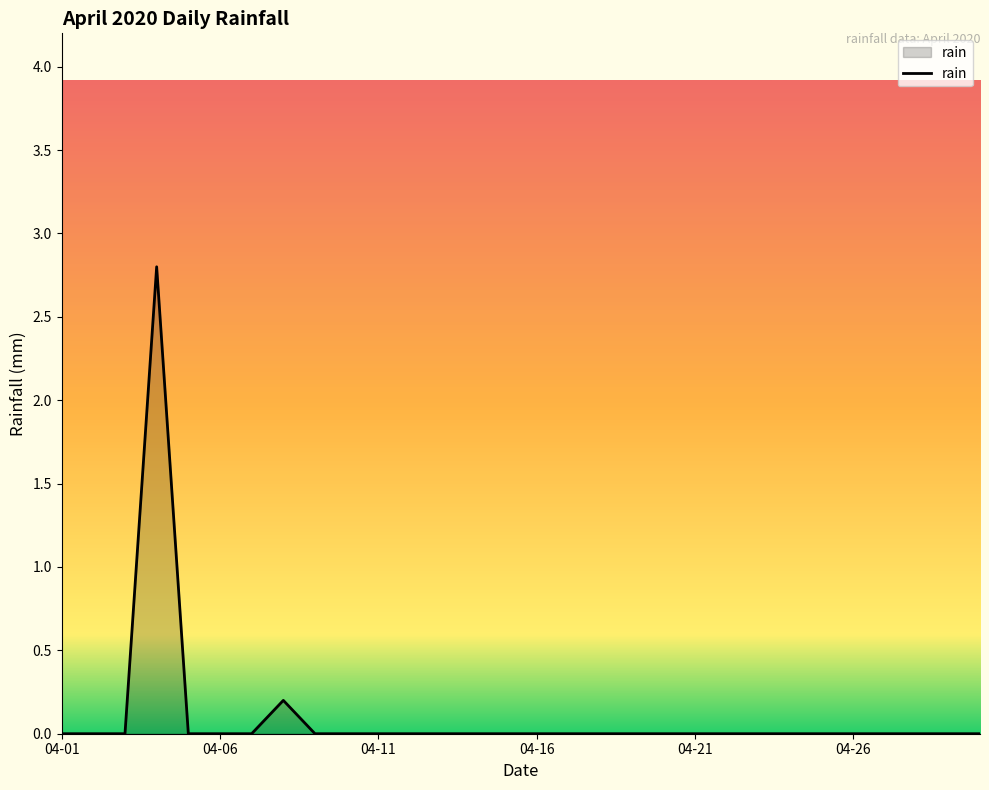

What is the greatest value displayed?

2.8